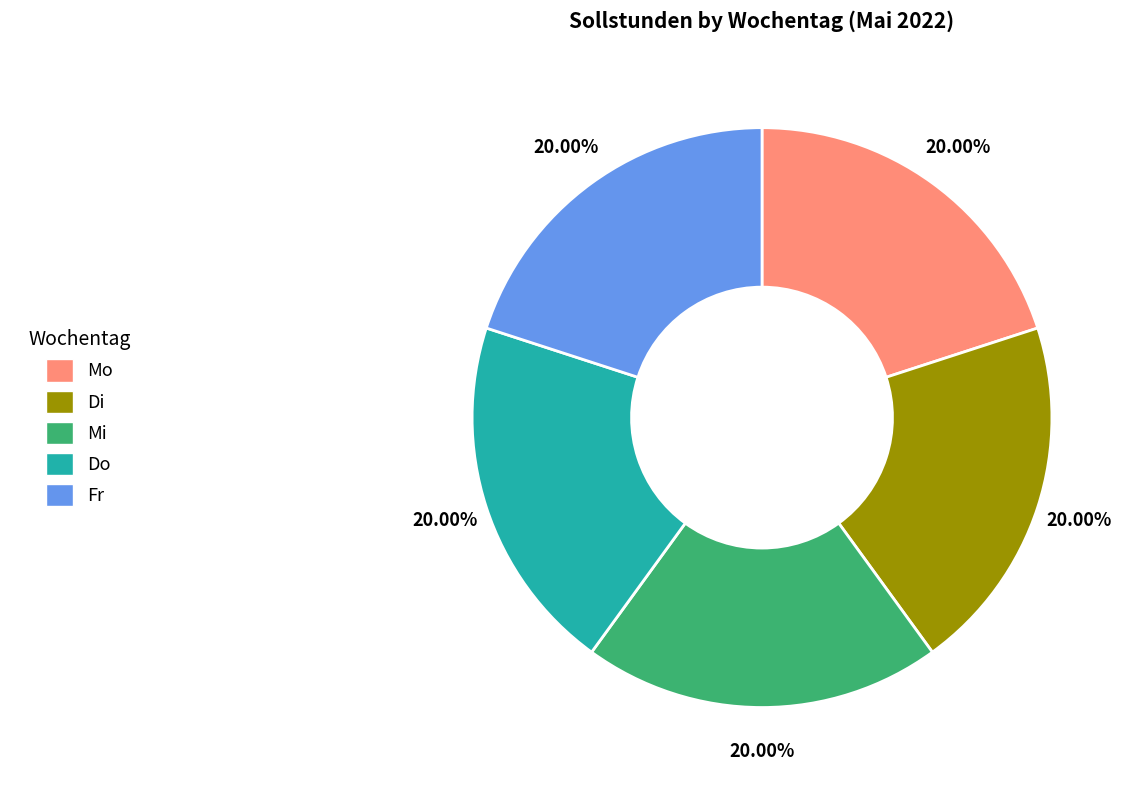

Count the number of slices in the pie.

5